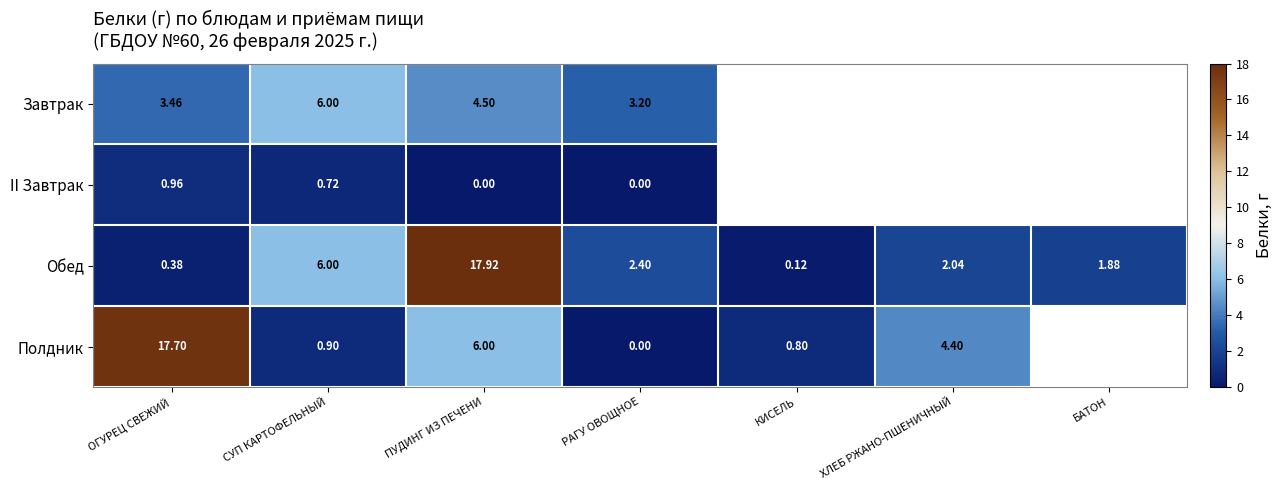

At which label does Обед reach its minimum?

КИСЕЛЬ